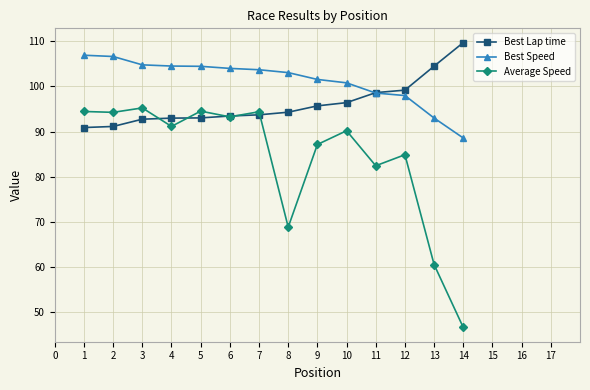

True or false: Best Speed and Average Speed intersect in this chart.

False